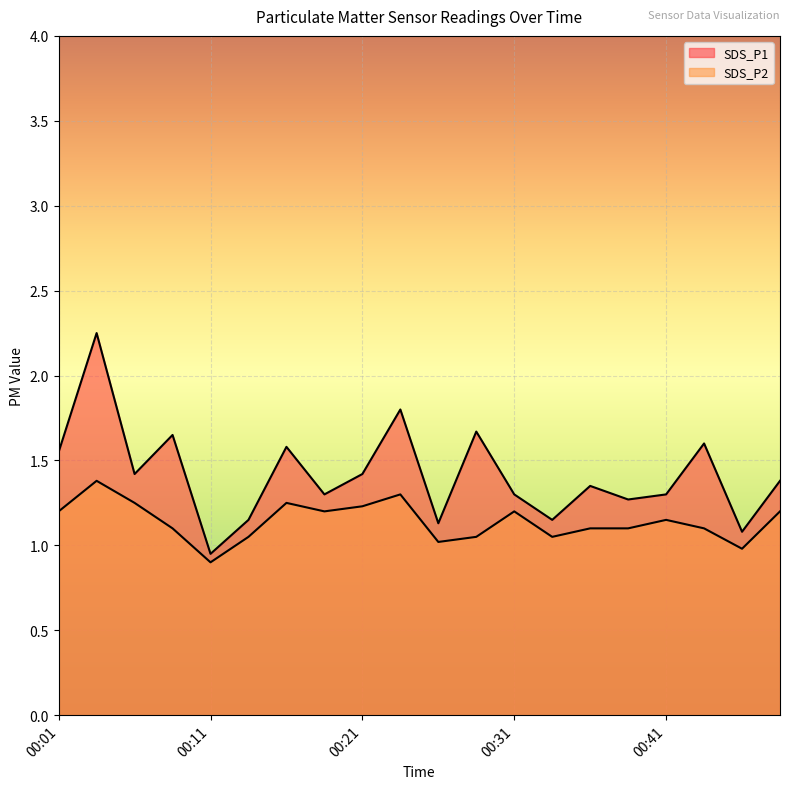

What is the lowest value of the SDS_P1 series?

0.9